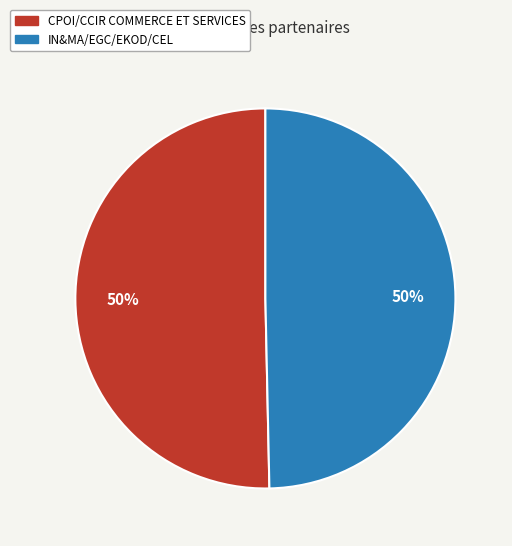

Approximately how many times larger is the value at IN&MA/EGC/EKOD/CEL compared to CPOI/CCIR COMMERCE ET SERVICES?

1.0